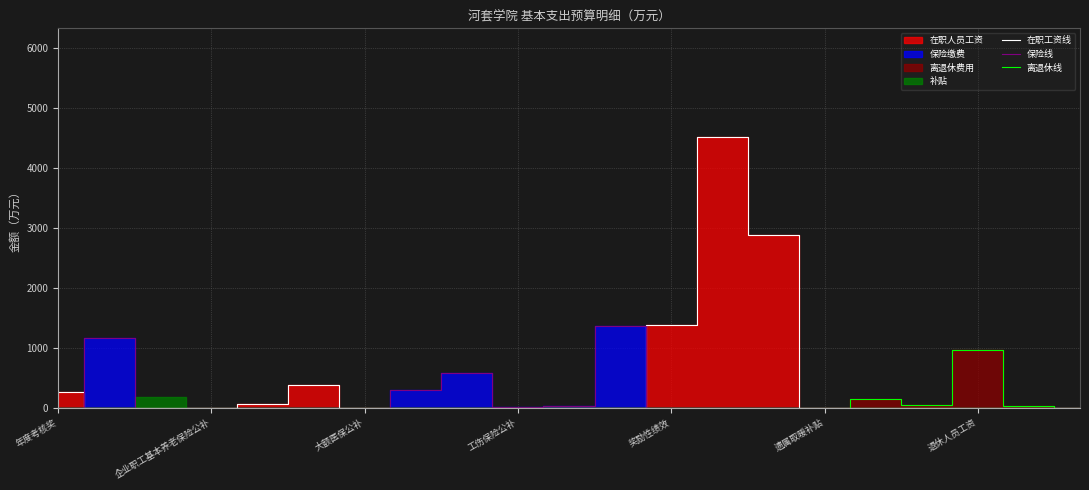

Rank the series by their maximum value, from highest to lowest.

在职工资线, 保险线, 离退休线